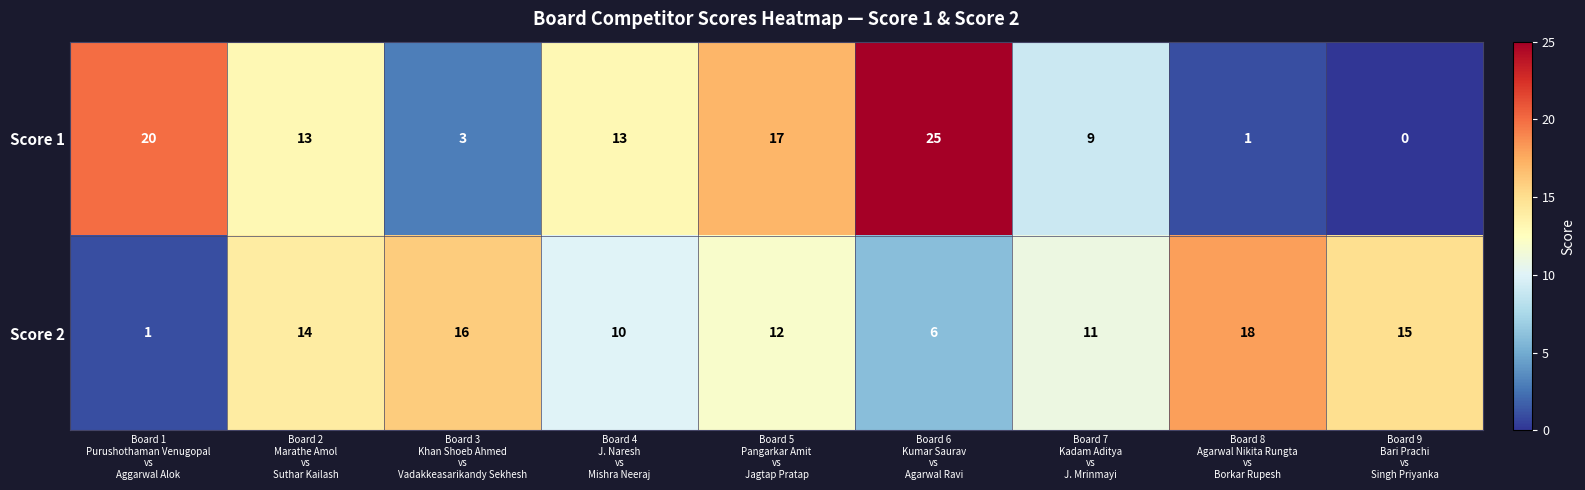

Reading left to right, transcribe all the data shown in this chart.

Score 1: 20	13	3	13	17	25	9	1	0
Score 2: 1	14	16	10	12	6	11	18	15